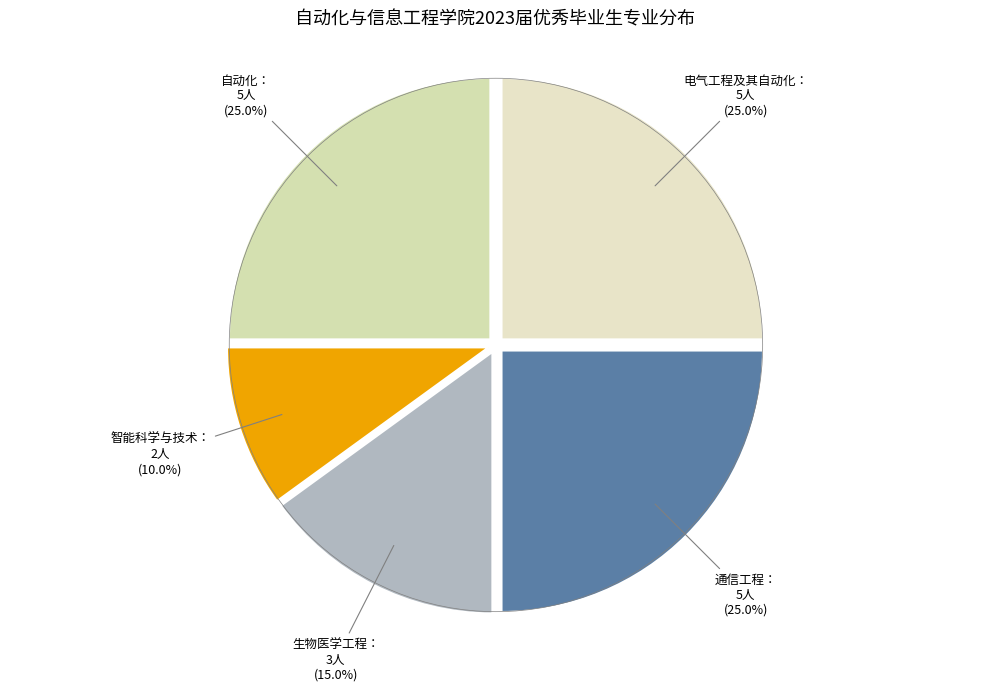

Count the number of slices in the pie.

5